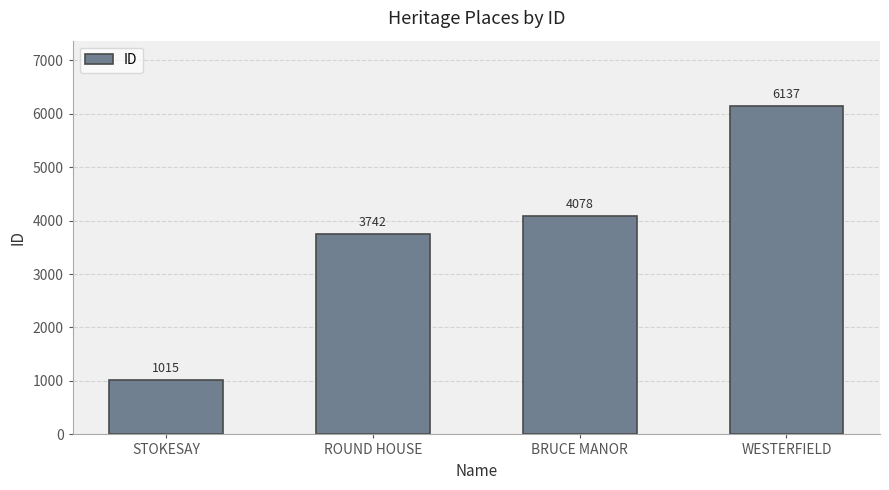

What position from the right is STOKESAY?

4